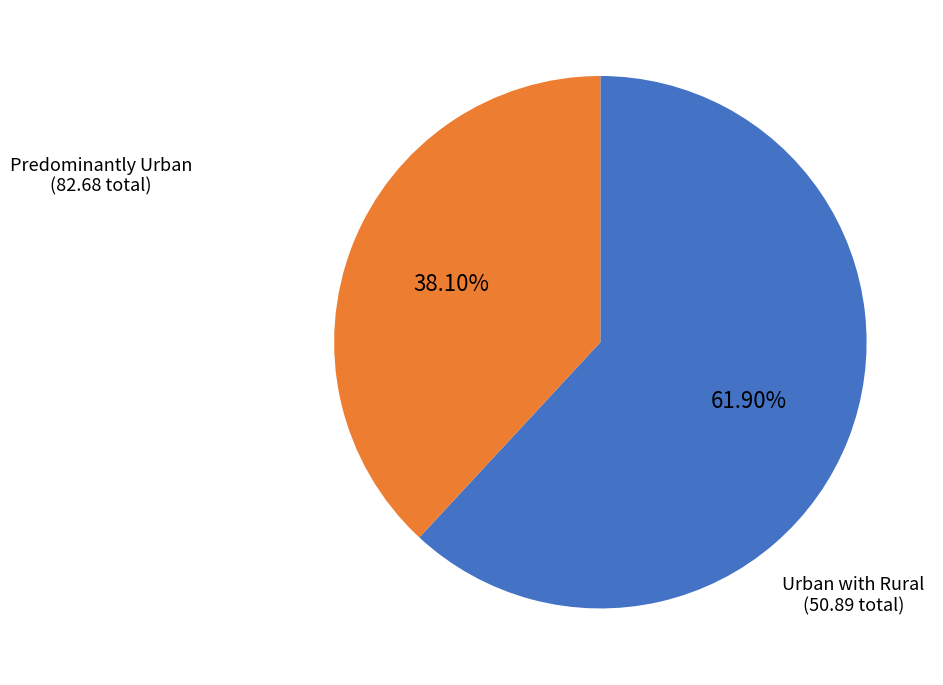

Is there any slice that represents more than half of the pie?

Yes